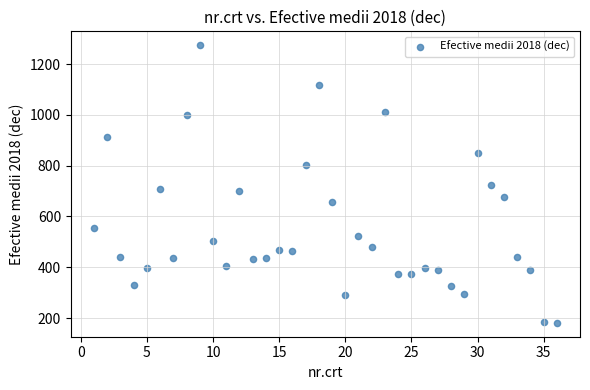

What is the range of X values (max minus min)?

35